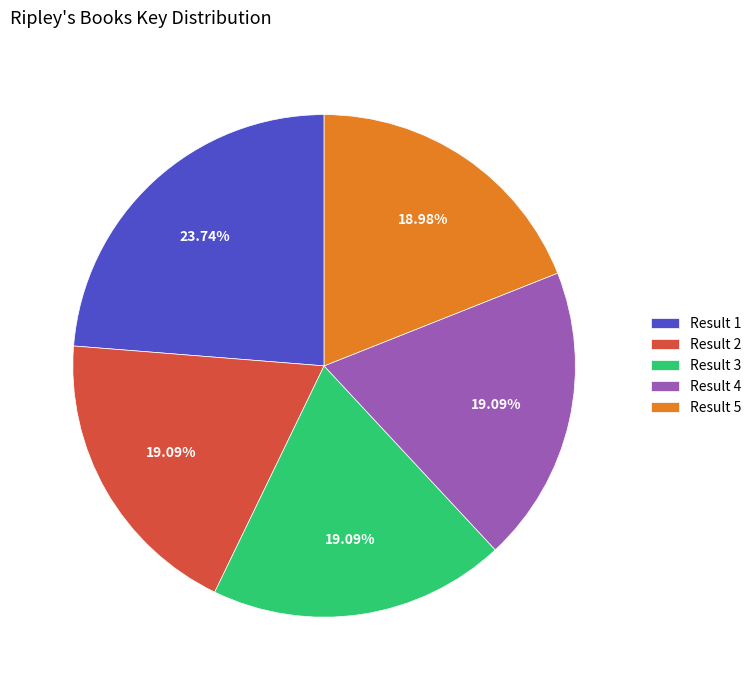

Do Result 4 and Result 3 together represent more than half of the pie?

No